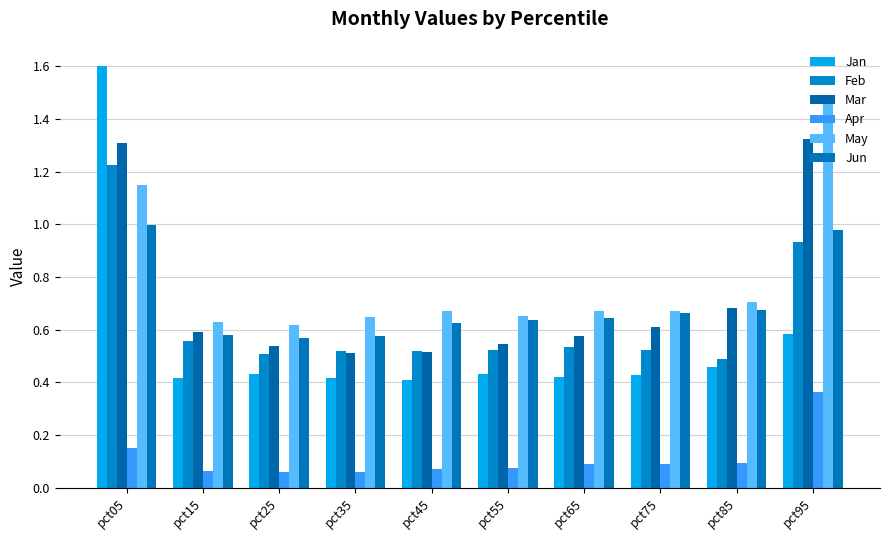

What is the total value across all series at pct85?

3.1